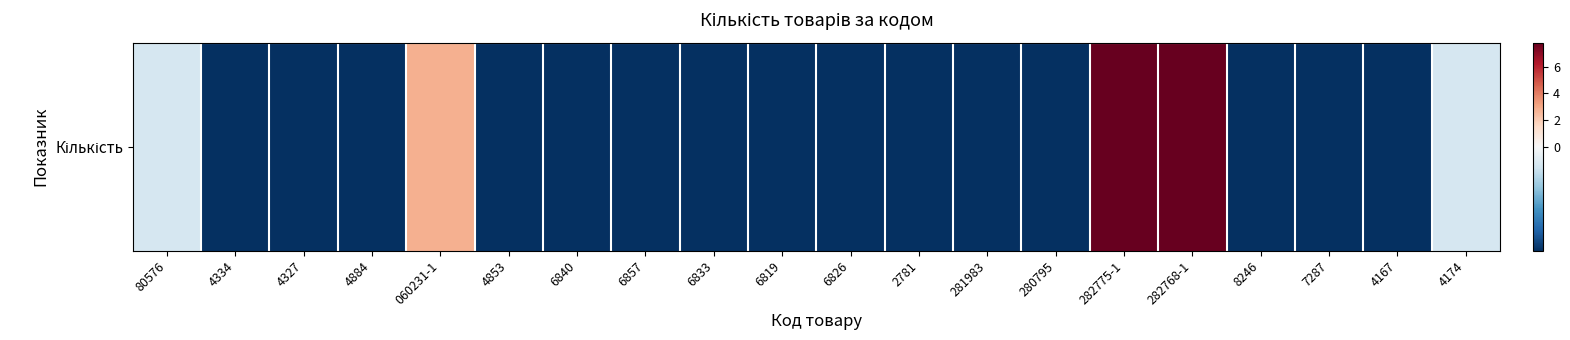

True or false: the data shows -1.6 at 6857.

False